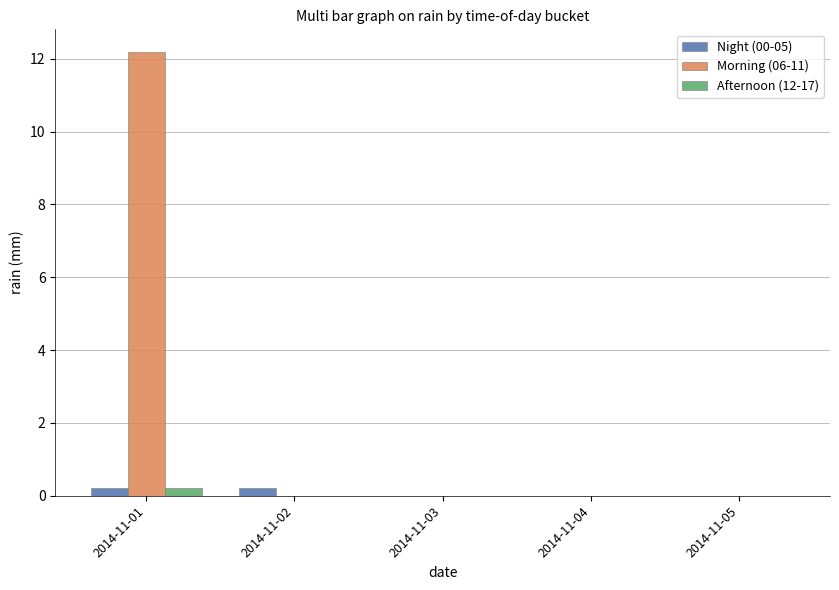

Reading right to left, what are all the values shown in this chart?

Night (00-05): 0.0	0.0	0.0	0.2	0.2
Morning (06-11): 0.0	0.0	0.0	0.0	12.2
Afternoon (12-17): 0.0	0.0	0.0	0.0	0.2